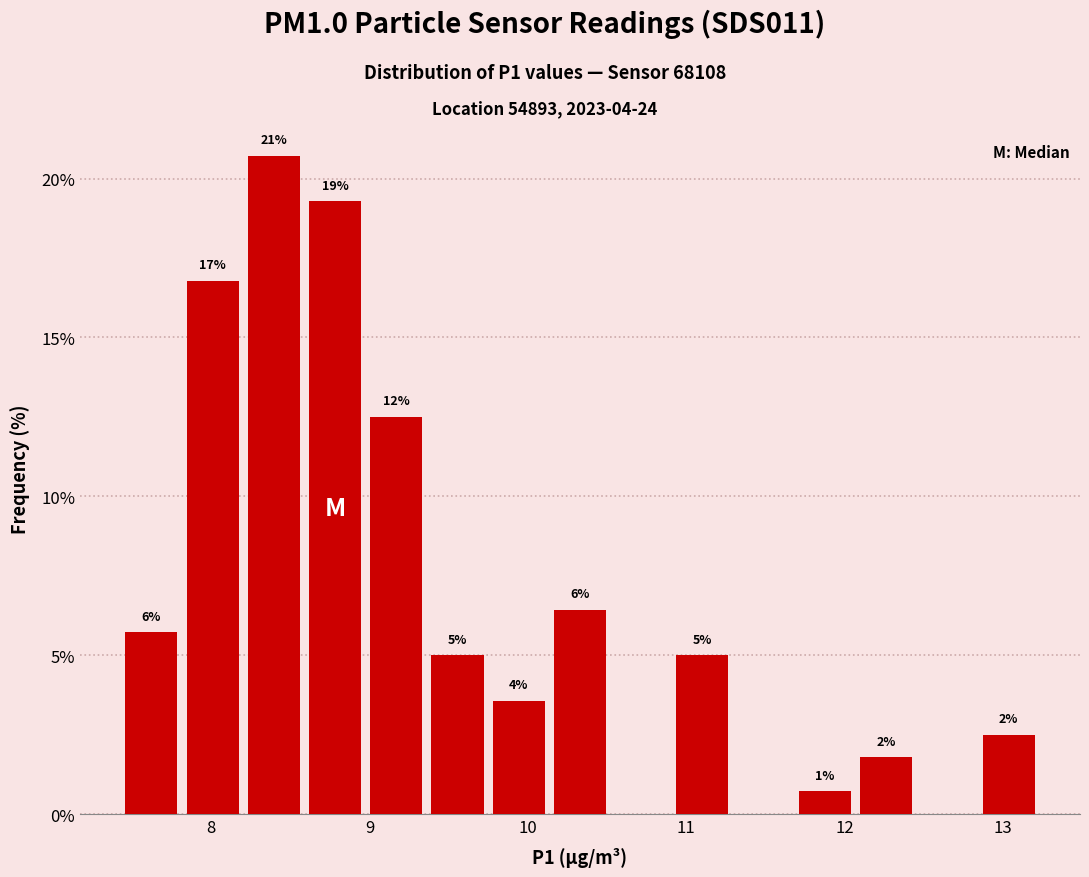

Read against the x-axis, roughly where is the centre of the tallest bar?

8.4